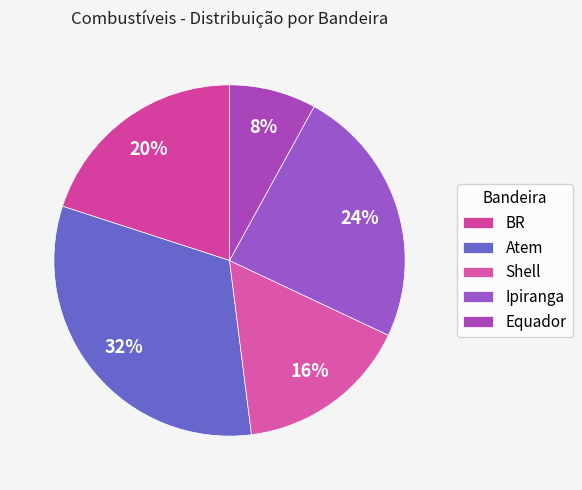

How many slices are in this pie chart?

5